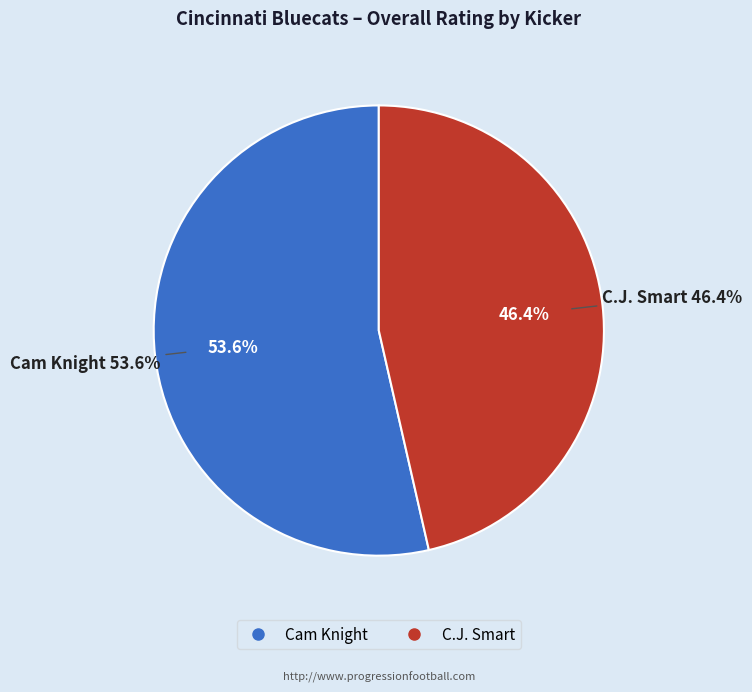

True or false: C.J. Smart accounts for 55% of the total.

False